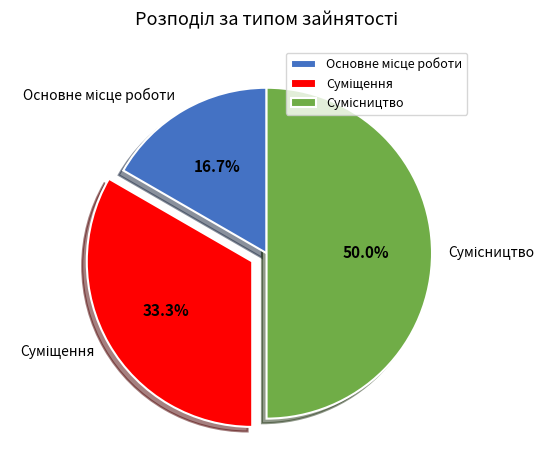

Which slice is the smallest?

Основне місце роботи